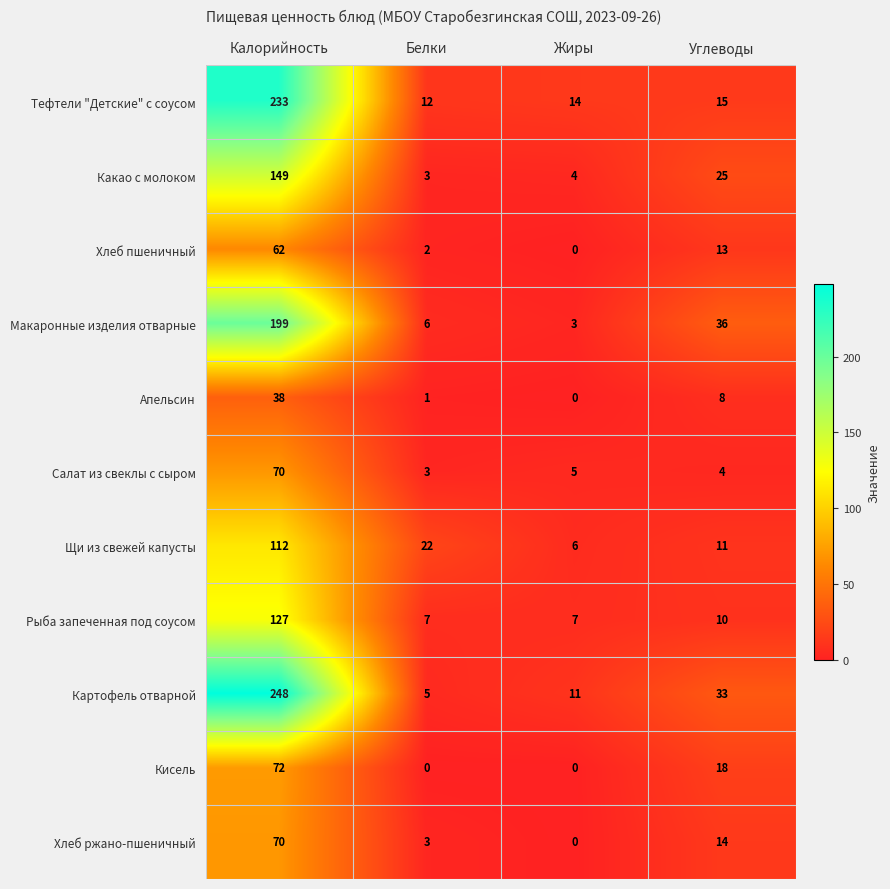

What is the difference between the second highest and minimum values in the Какао с молоком series?

22